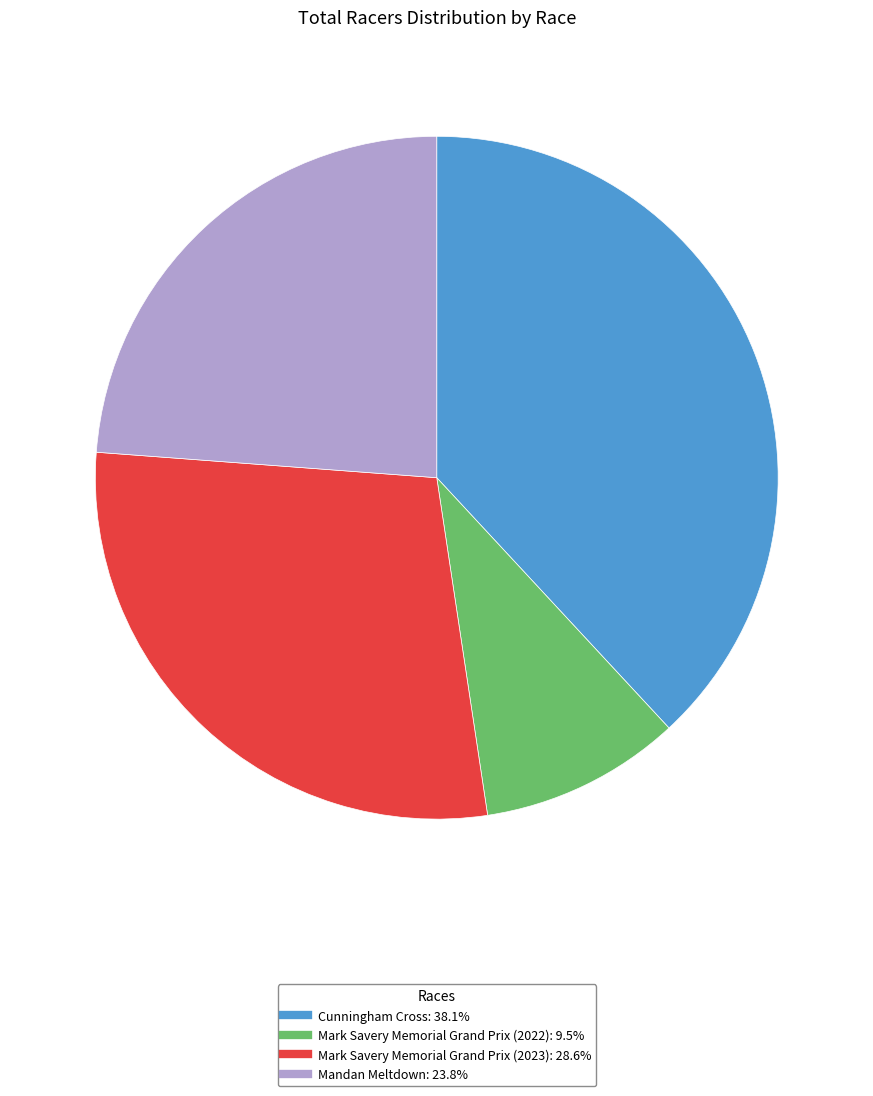

Is Mark Savery Memorial Grand Prix (2022) the majority of the pie?

No